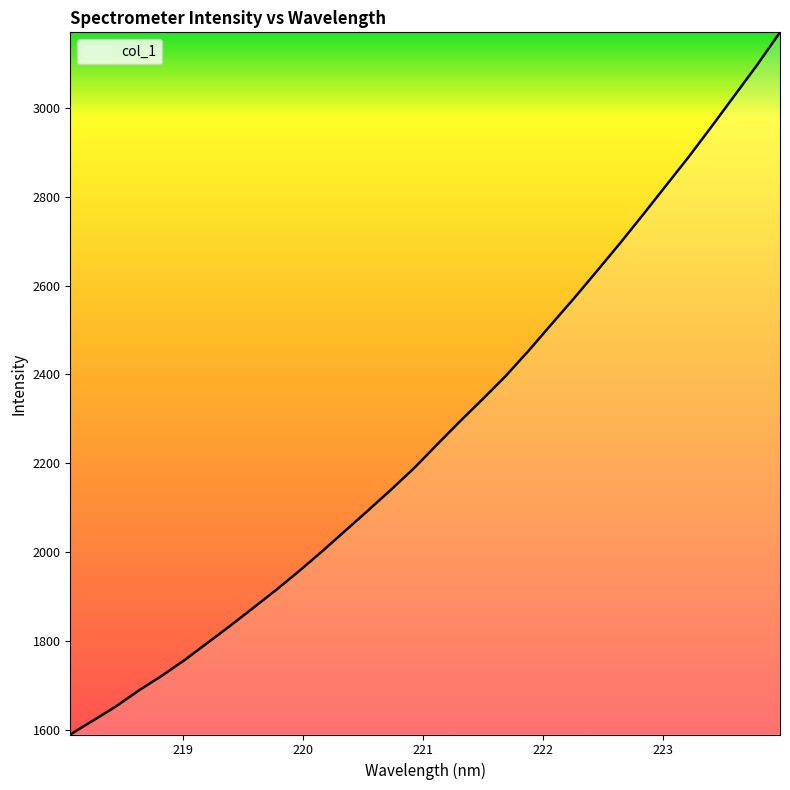

Reading right to left, list all the values displayed in this chart.

3170.7	3097.2	3027.5	2957.9	2889.6	2824.5	2759.3	2695.3	2633.2	2572.0	2512.6	2453.0	2396.1	2344.4	2293.8	2241.6	2188.7	2140.5	2093.9	2048.0	2002.1	1957.8	1915.4	1875.0	1834.8	1796.0	1757.3	1721.5	1688.6	1652.7	1620.7	1589.2